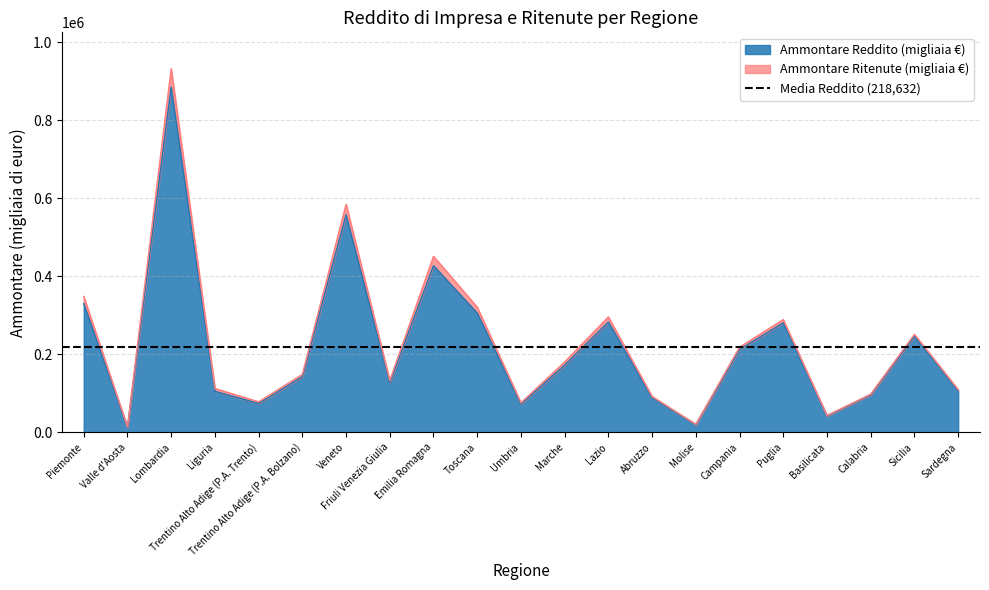

What position from the right is Marche?

10